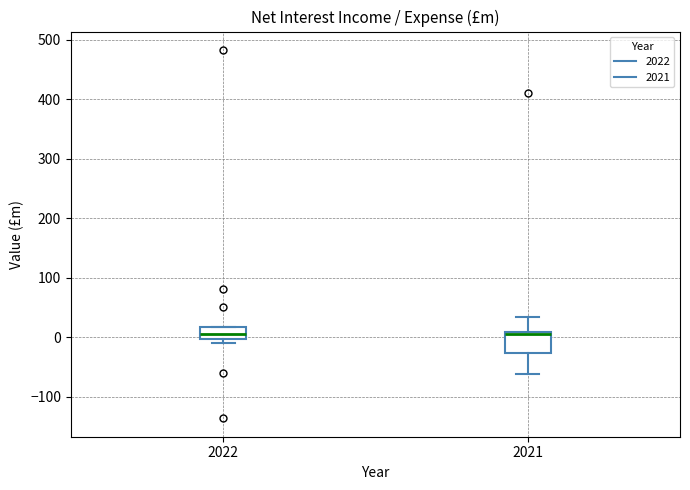

Reading left to right, transcribe this box plot: for each box, give where its median line is, the range the box spans, and where its two whiskers end, as read against the y-axis. The values are not printed on the chart, so give them approximately, as read against the axis.

2022: median 0 (inside the box), box 0 to 20, whiskers -10 to 20
2021: median 0, box -30 to 10, whiskers -60 to 30